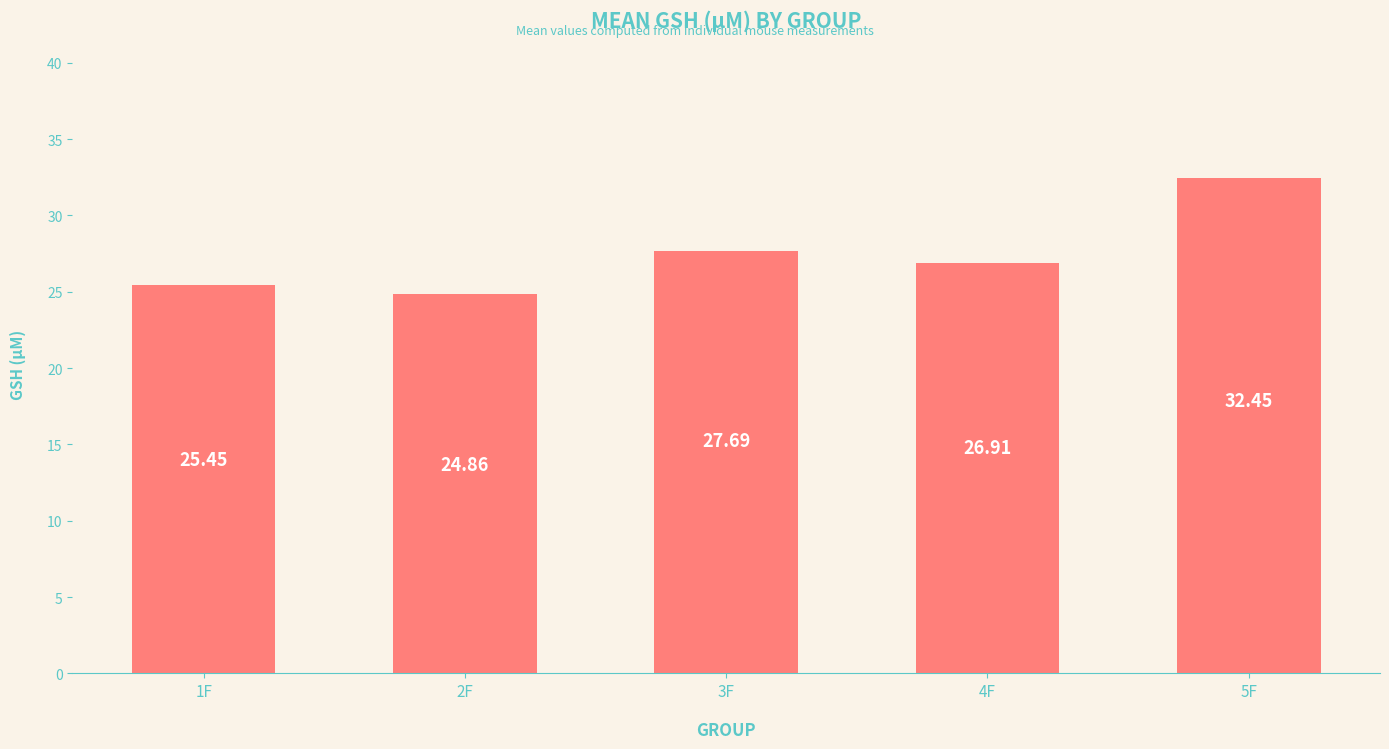

What is the maximum value shown in the chart?

32.5